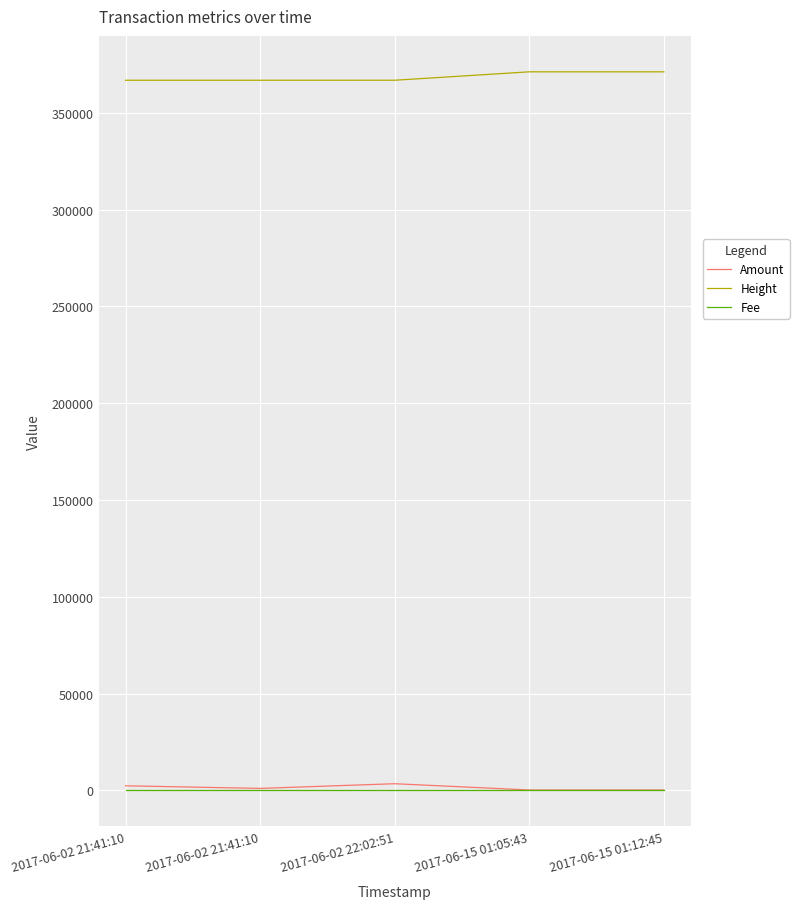

The value of Amount at 2017-06-15 01:05:43 is 255. True or false?

True